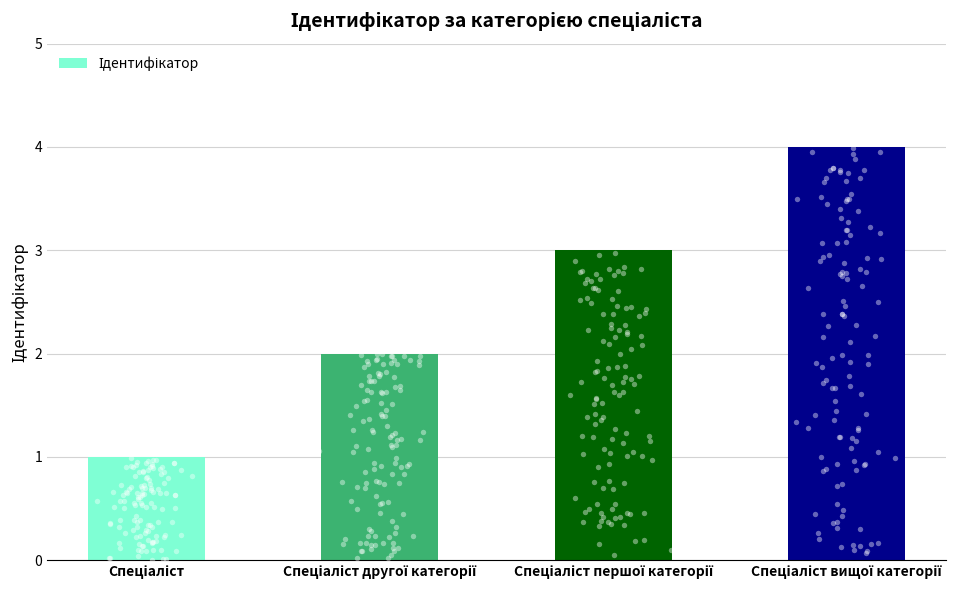

What is the ratio of the value at Спеціаліст to the value at Спеціаліст першої категорії?

0.3